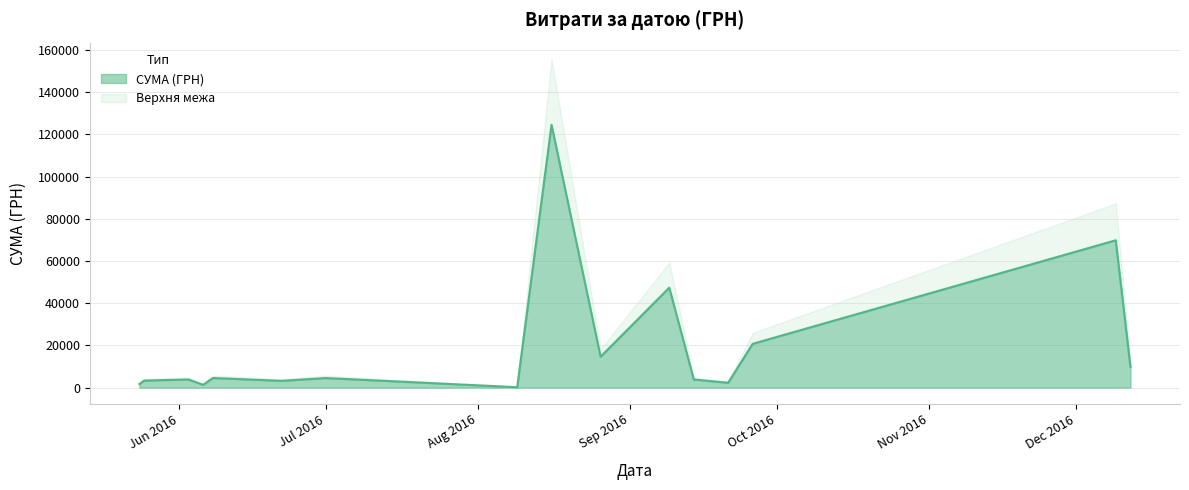

Rank the categories by value from highest to lowest.

4, 14, 22, 24, 21, 23, 5, 6, 1, 34, 2, 37, 16, 19, 38, 15, 18, 27, 3, 7, 32, 0, 39, 10, 13, 29, 35, 31, 17, 20, 33, 36, 30, 26, 25, 8, 9, 11, 12, 28